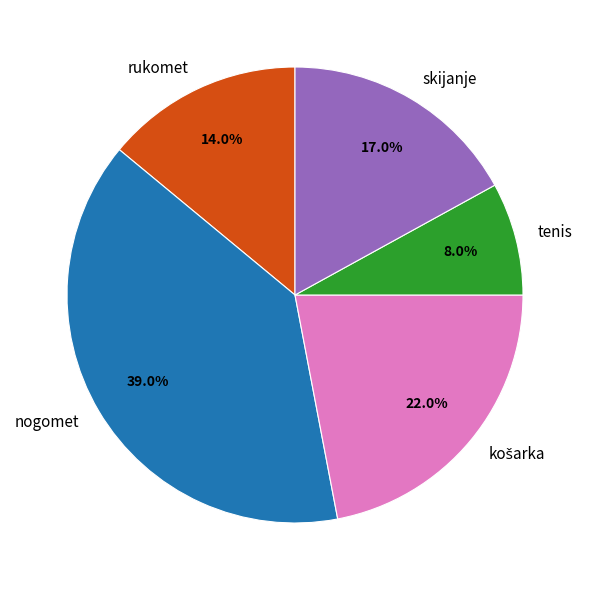

Which has a higher value, rukomet or nogomet?

nogomet